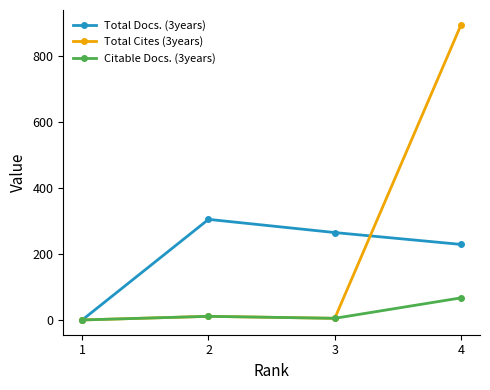

The value of Total Cites (3years) at 4 is 1398. True or false?

False